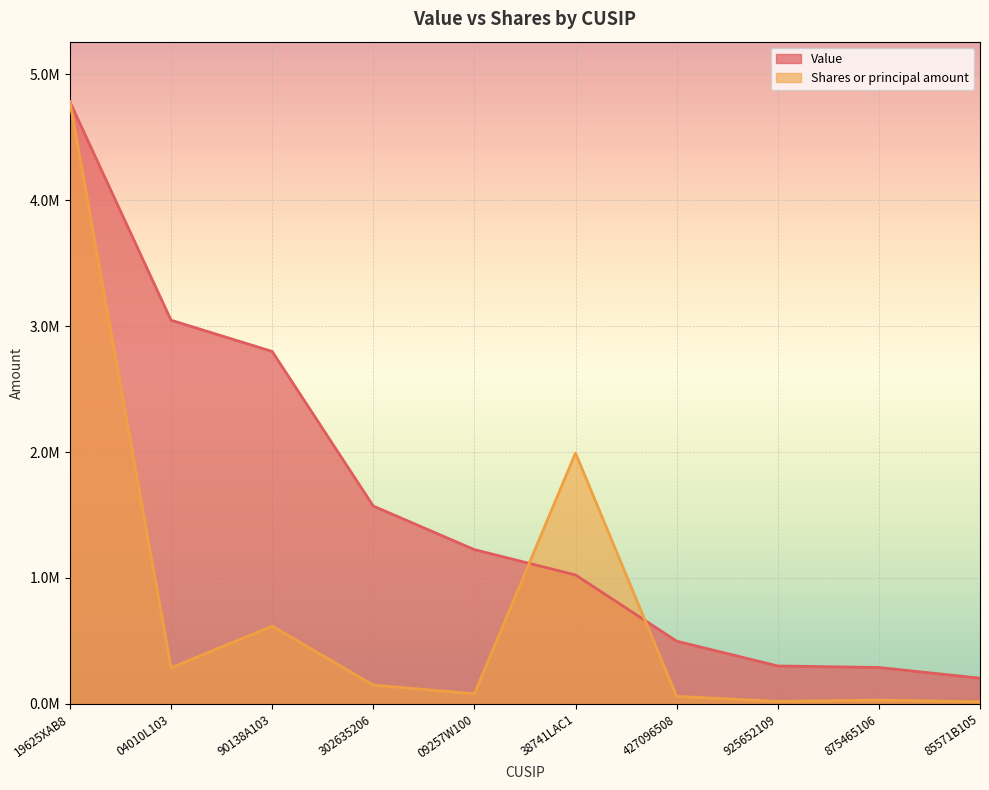

What are all the series names shown in the legend?

Value, Shares or principal amount